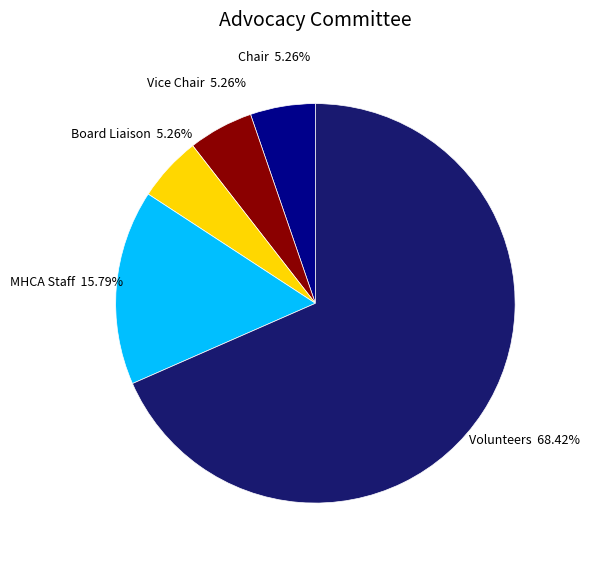

Is it true that Chair is 13% of the pie?

False